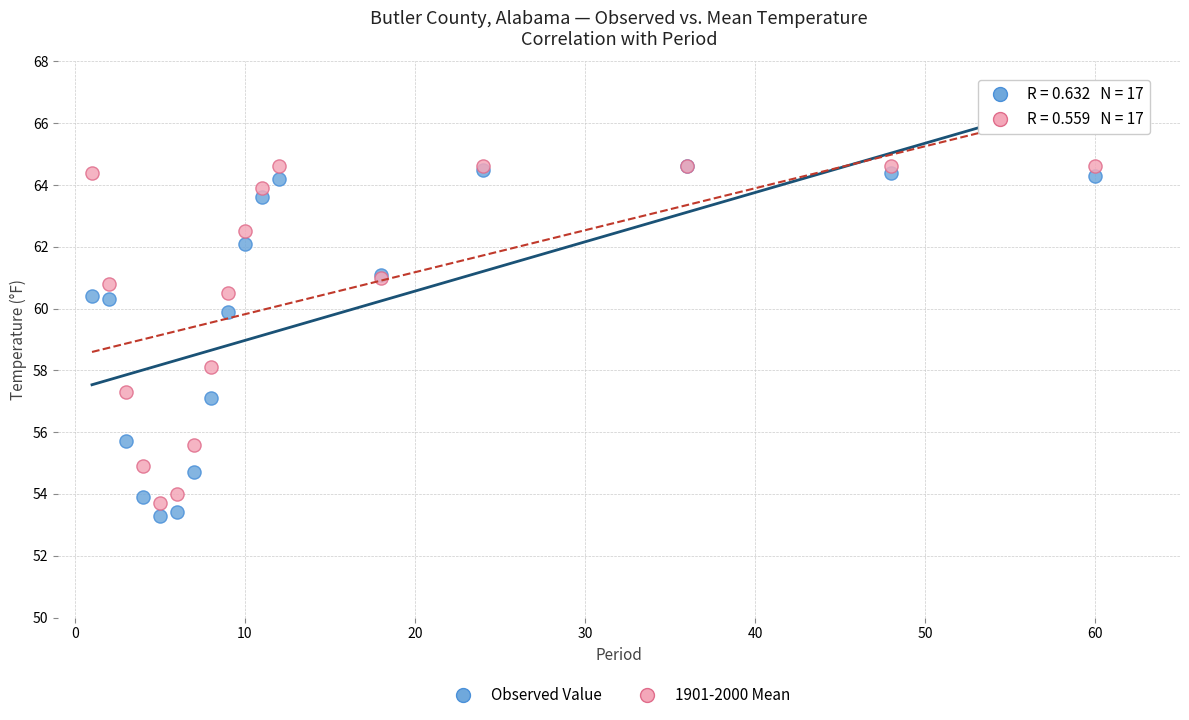

What are all the series names shown in the legend?

Observed Value, 1901-2000 Mean